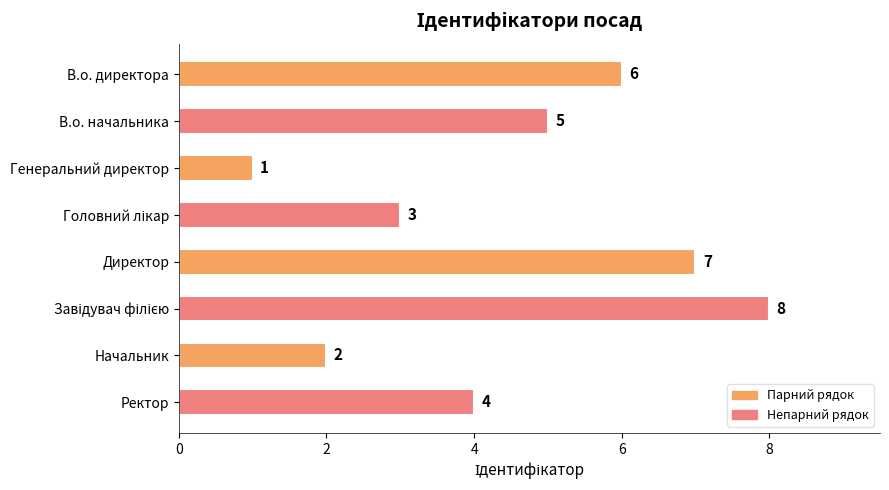

Where is the data nearest to the value 4?

Ректор